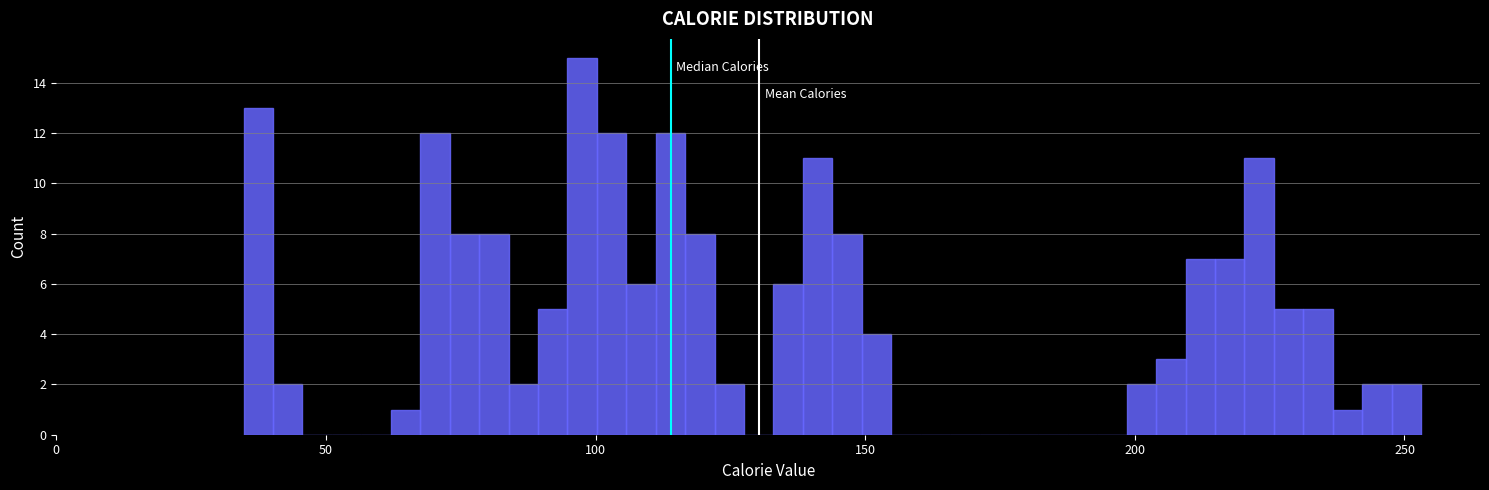

Read against the x-axis, roughly where is the centre of the tallest bar?

100